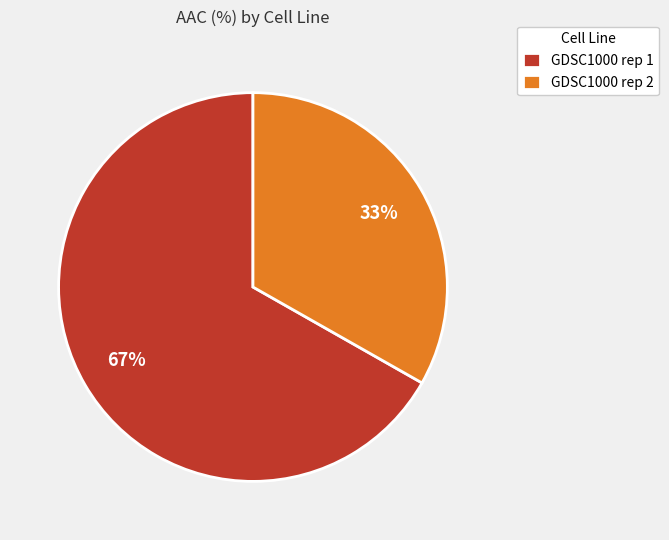

Which has a higher value, GDSC1000 rep 1 or GDSC1000 rep 2?

GDSC1000 rep 1